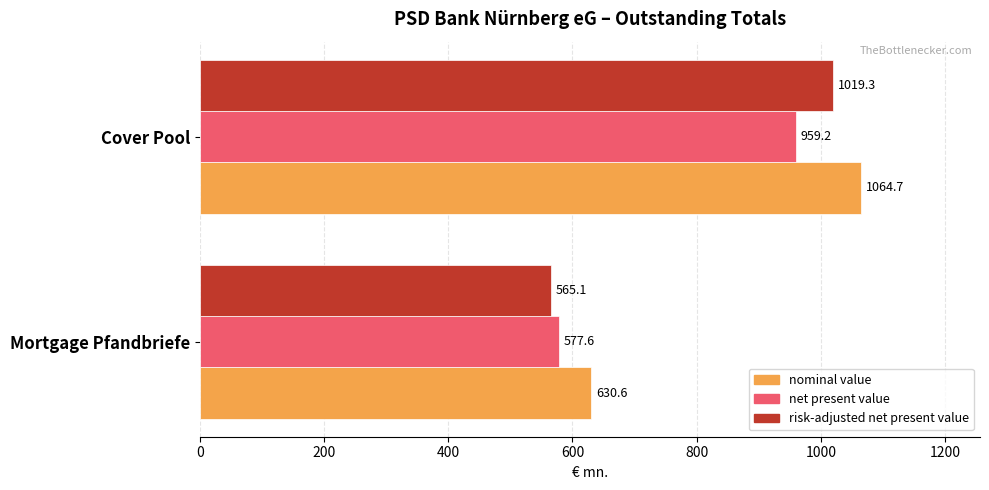

What are all the series names shown in the legend?

nominal value, net present value, risk-adjusted net present value